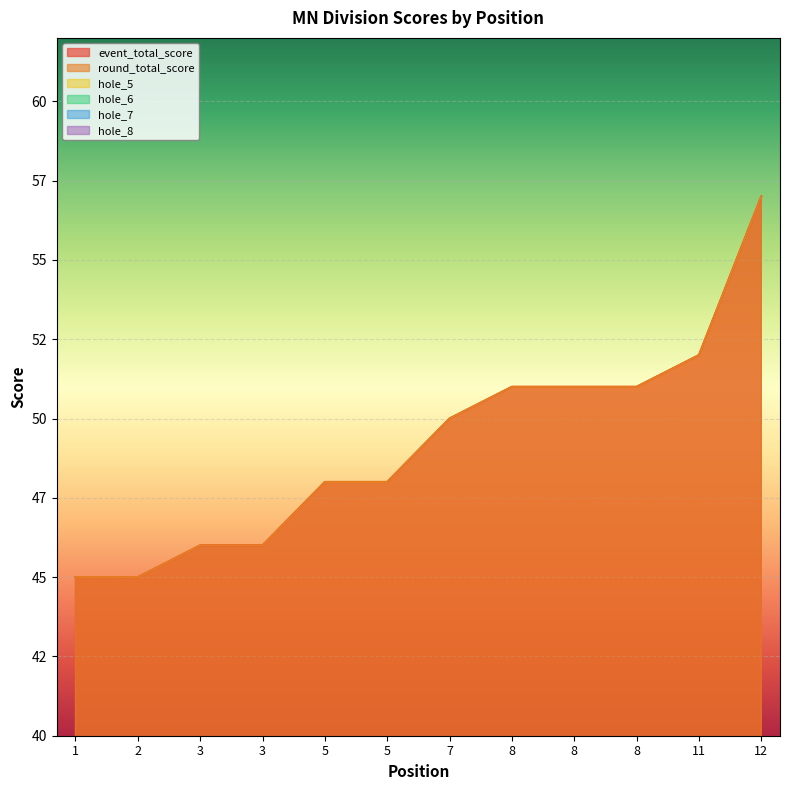

What is the spread (max minus min) of values at 11?

50